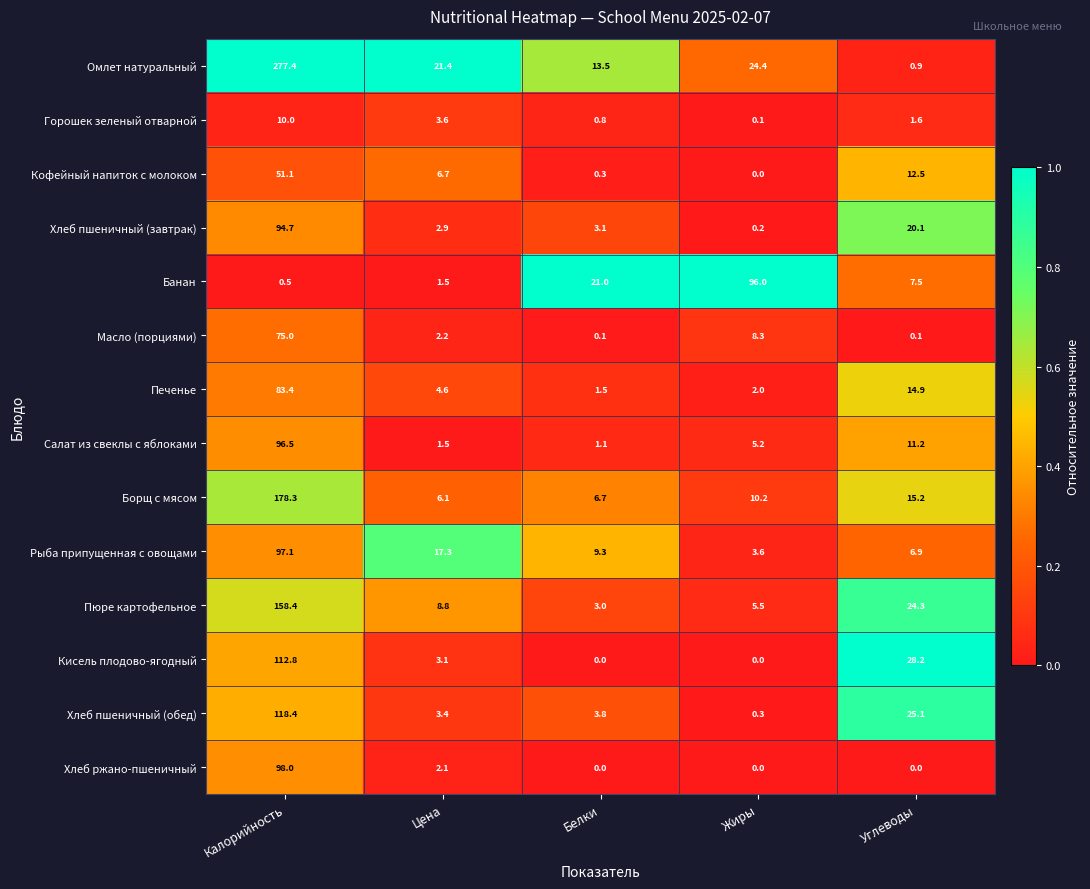

What is the total value across all series at Цена?

85.2